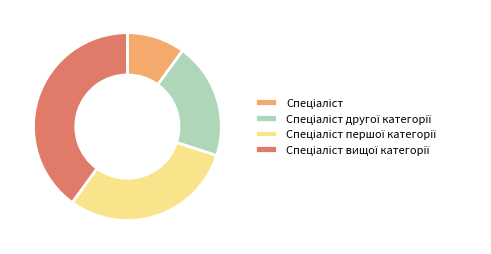

Does any single category account for the majority?

No